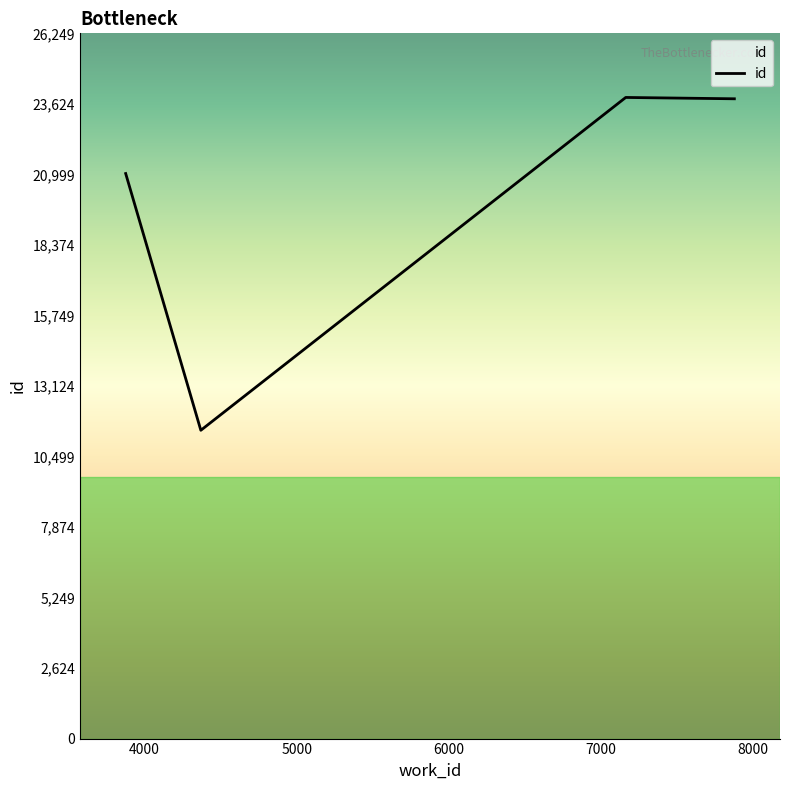

What is the difference between the maximum and minimum values?

12388